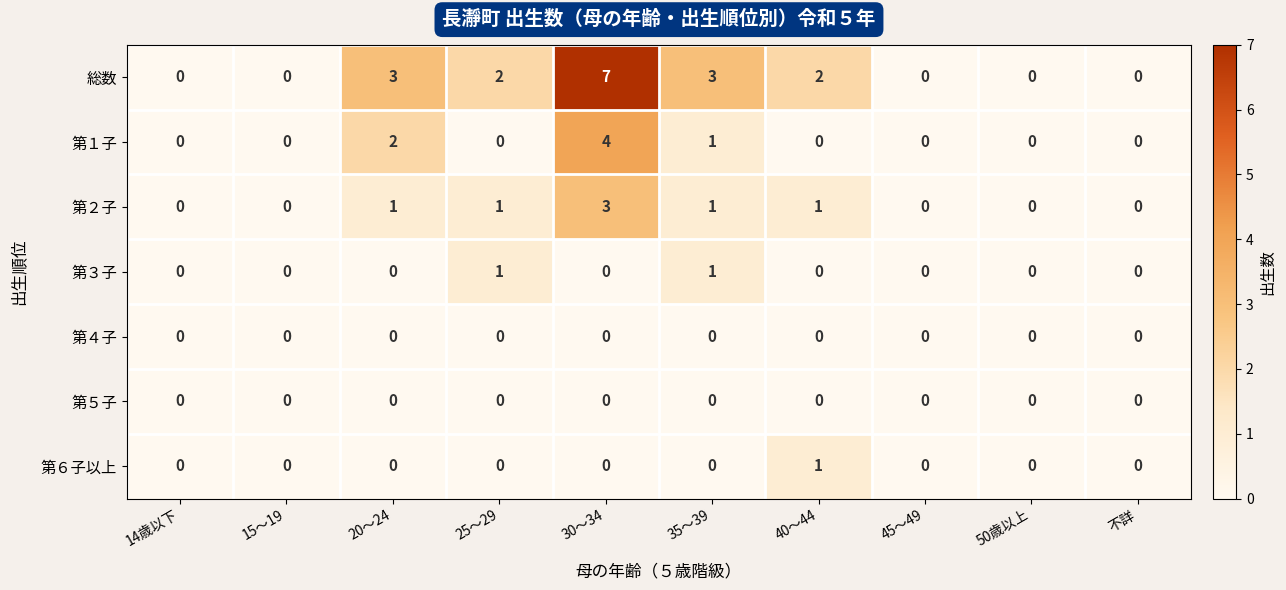

Which category has the highest value across all series?

30～34